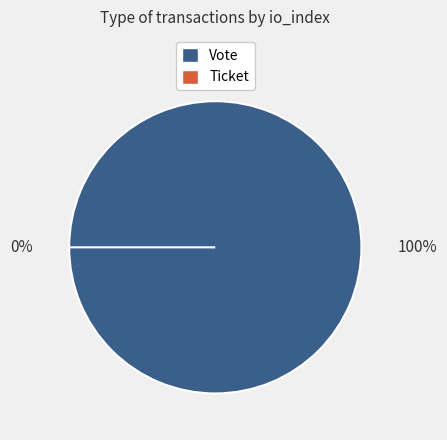

Which category has the smallest portion of the pie?

Ticket